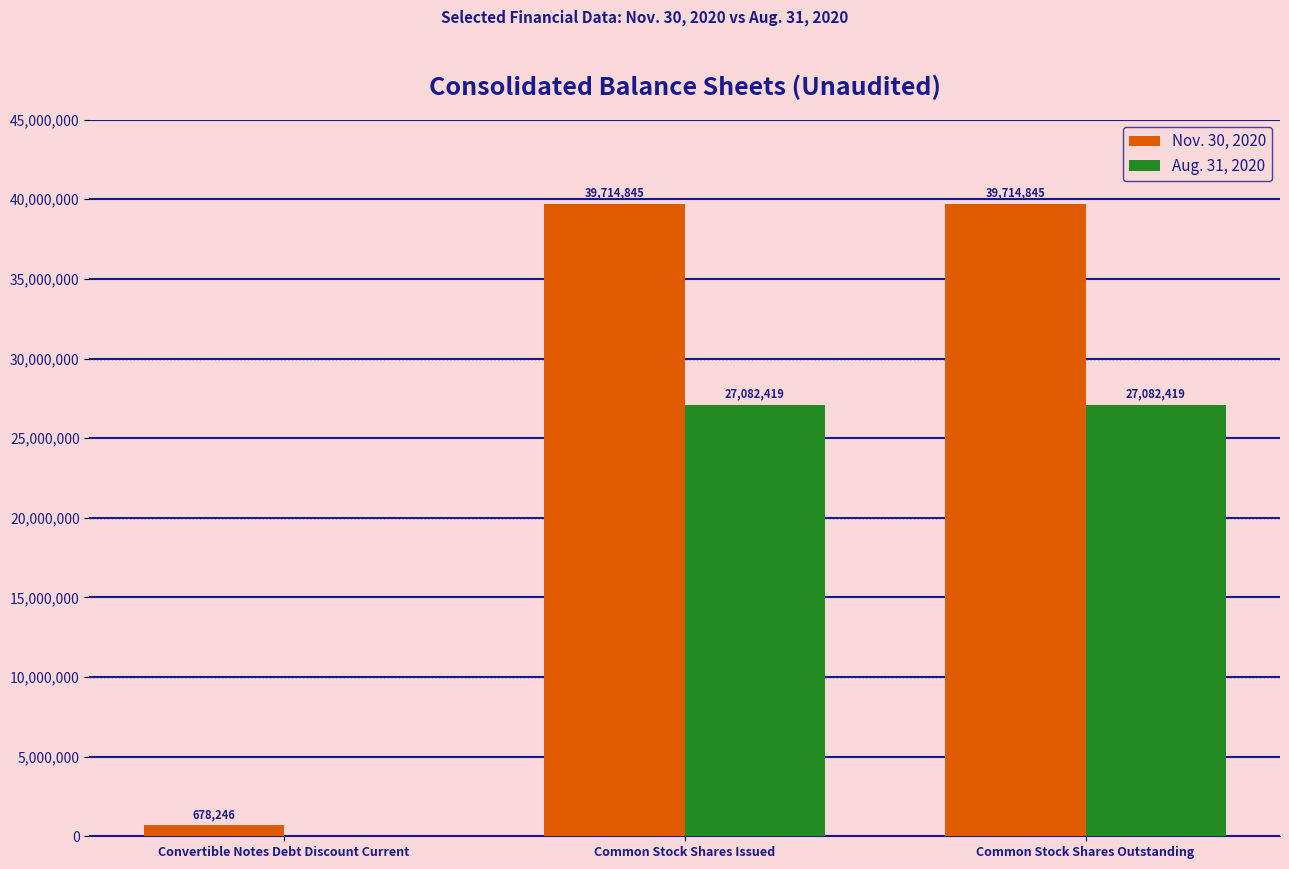

Is the value of Aug. 31, 2020 at Common Stock Shares Outstanding greater than the value of Nov. 30, 2020 at Common Stock Shares Issued?

No